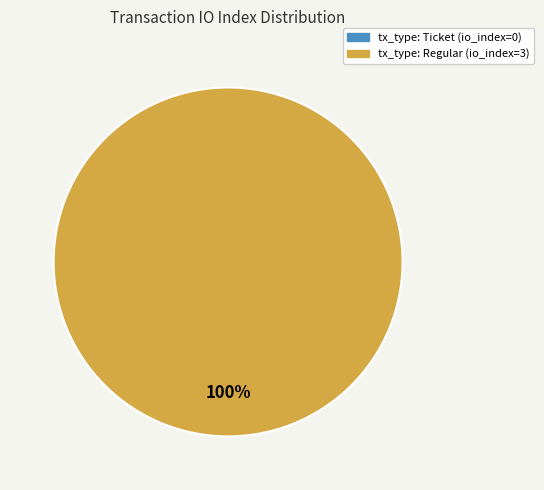

True or false: tx_type: Ticket (io_index=0) accounts for 0% of the total.

True